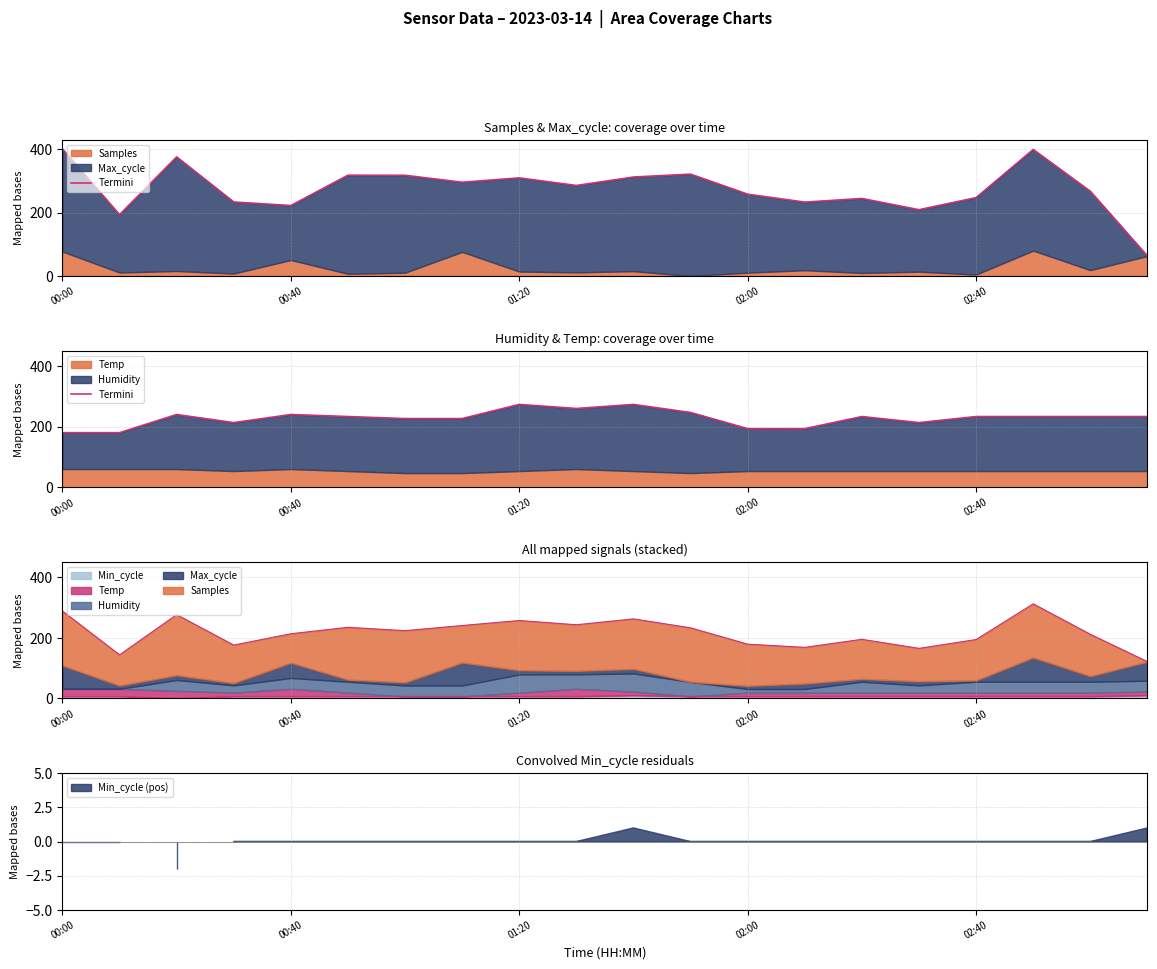

What is the label of the 4th point from the left?

02:00